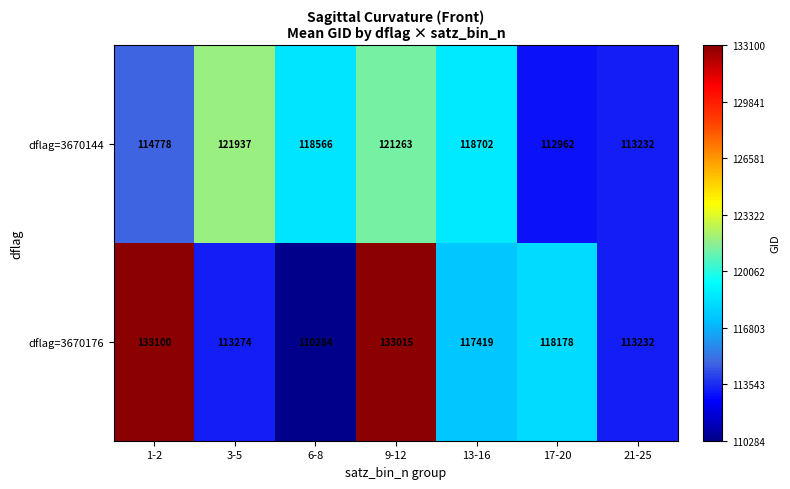

List the labels in order of dflag=3670176 value, smallest first.

6-8, 21-25, 3-5, 13-16, 17-20, 9-12, 1-2